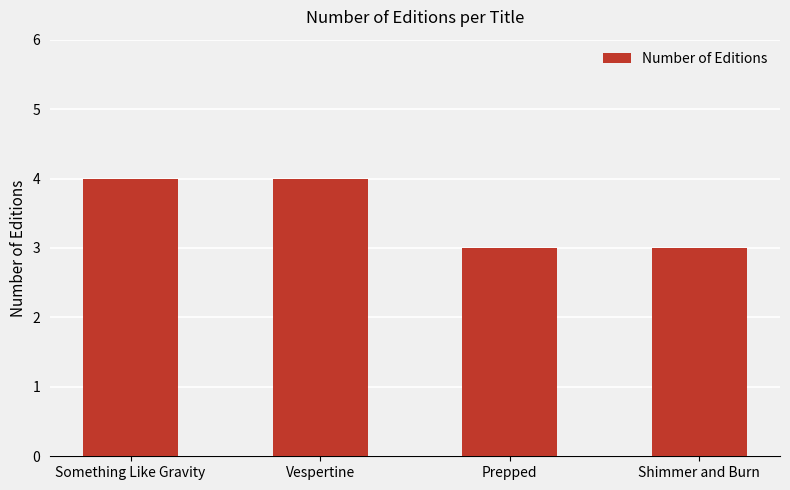

What is the minimum value shown in the chart?

3